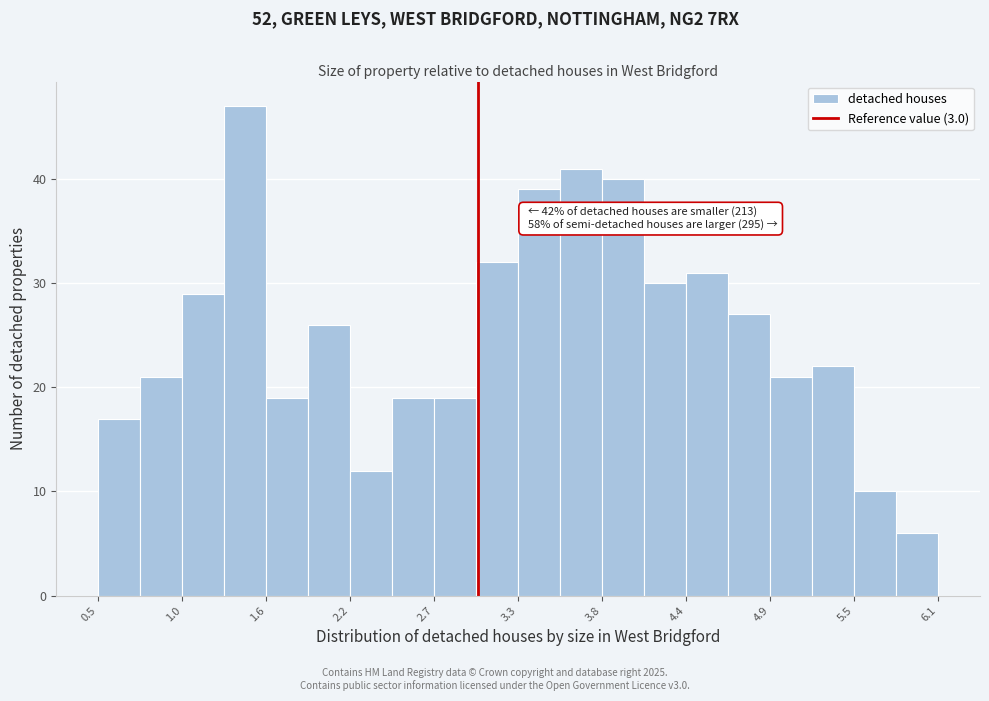

Read against the x-axis, roughly where is the centre of the tallest bar?

1.5